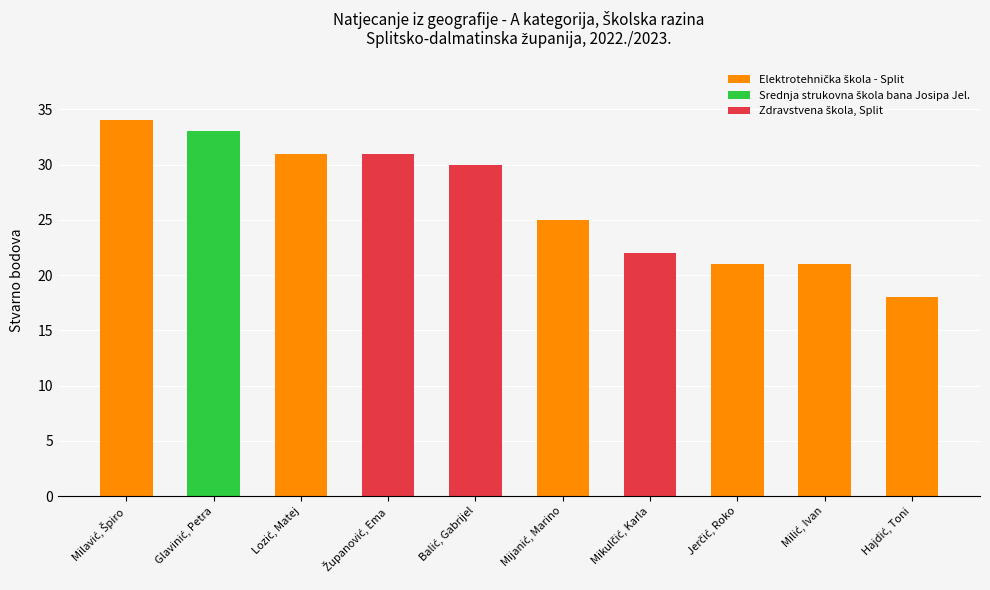

Is it true that the value at Jerčić, Roko is 13?

False